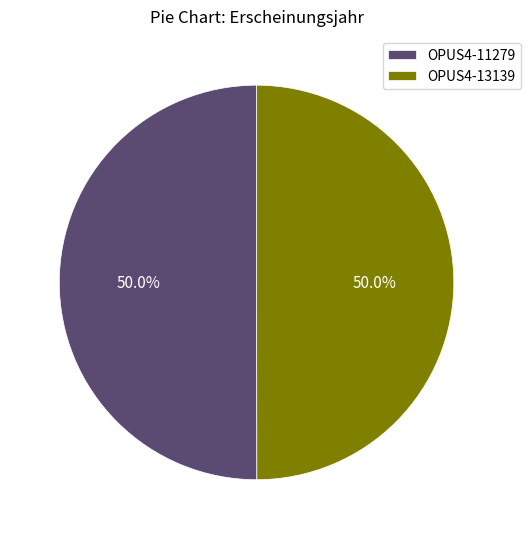

To the nearest percent, what is the average slice percentage?

50%